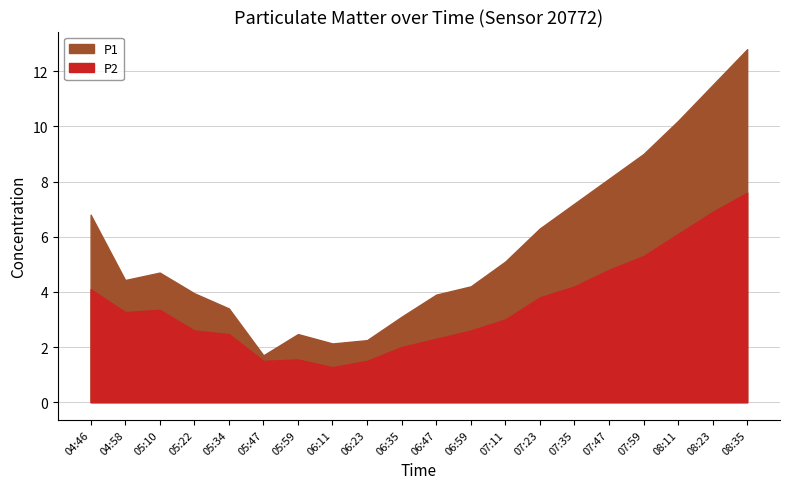

Does the chart display data point markers on the line(s)?

No